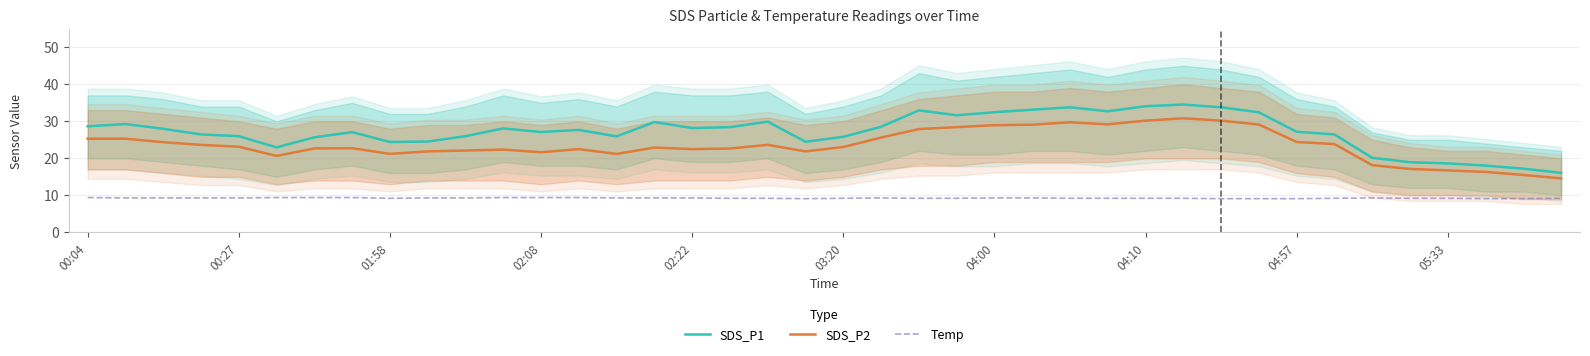

What is the smallest value displayed?

9.1